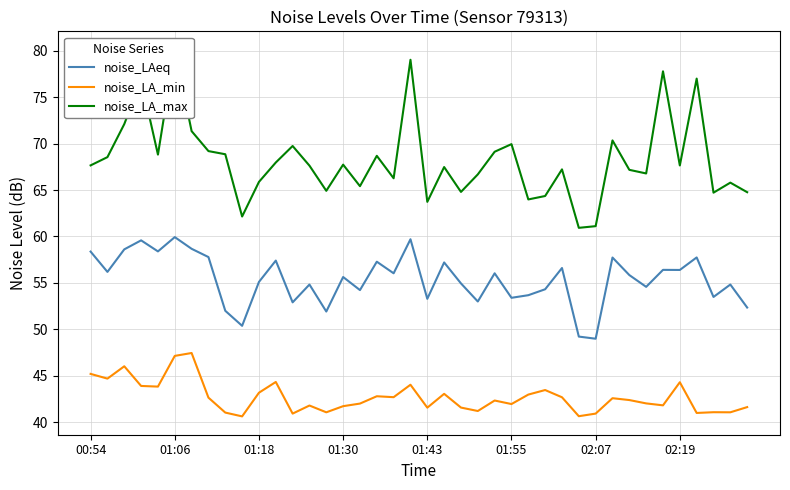

The noise_LA_min series shows 41.7 at 01:30. True or false?

True